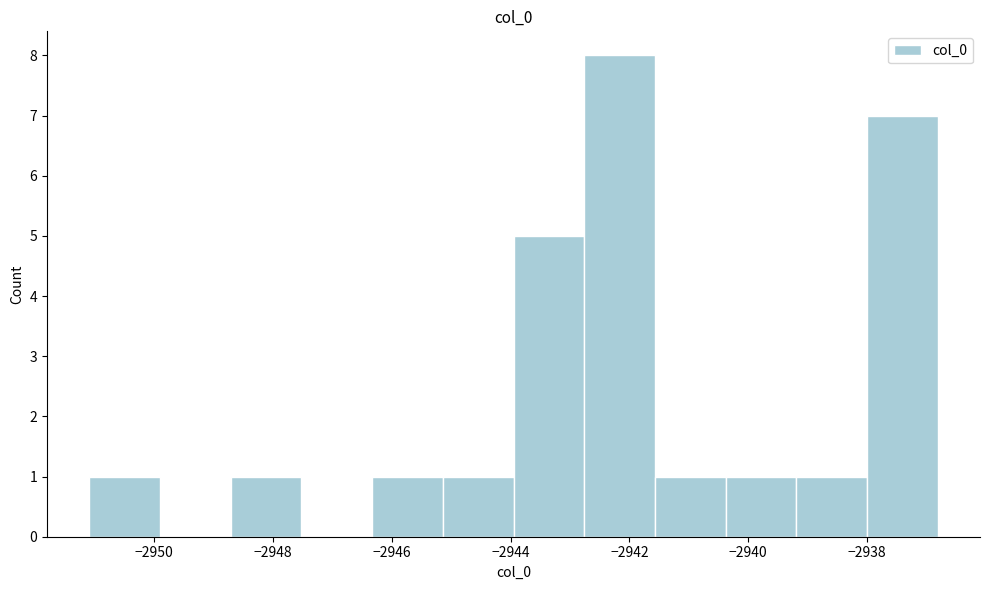

Which range on the x-axis has the tallest bar?

-2942.8 to -2941.6